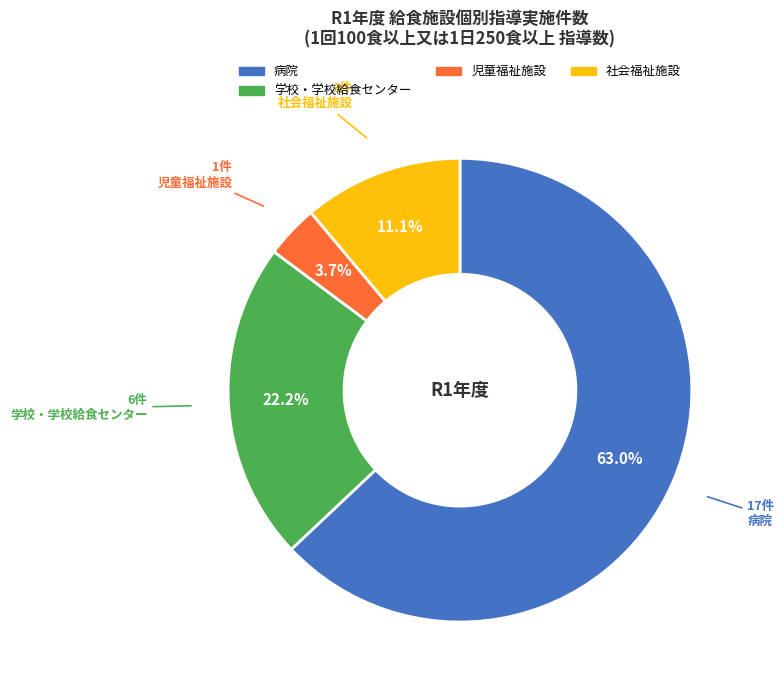

Is there a majority slice in this chart?

Yes